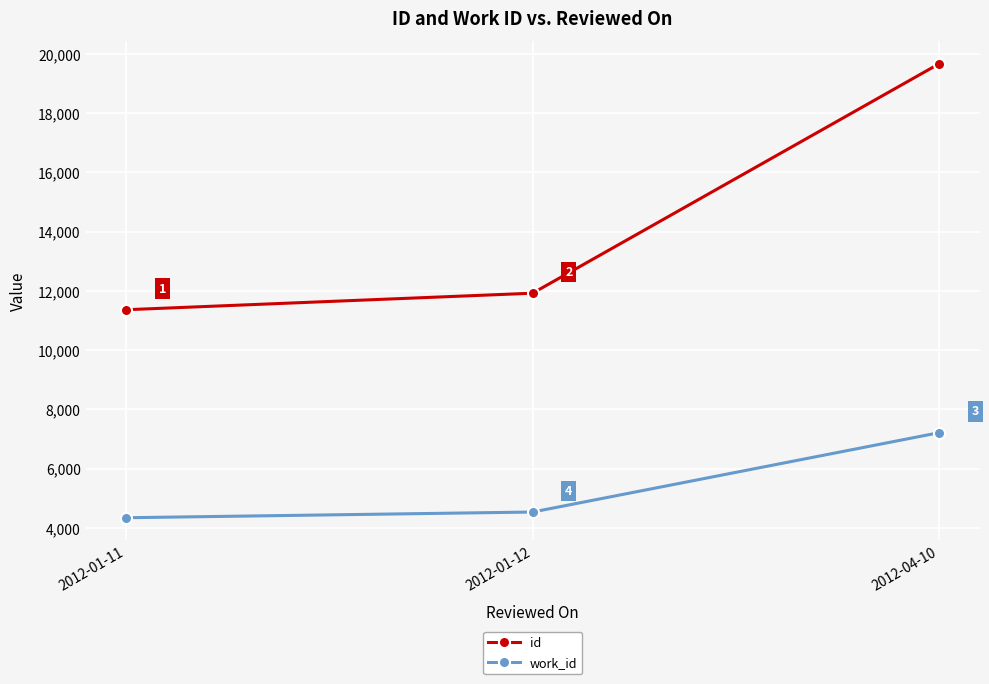

At which label is id closest to 15516?

2012-01-12